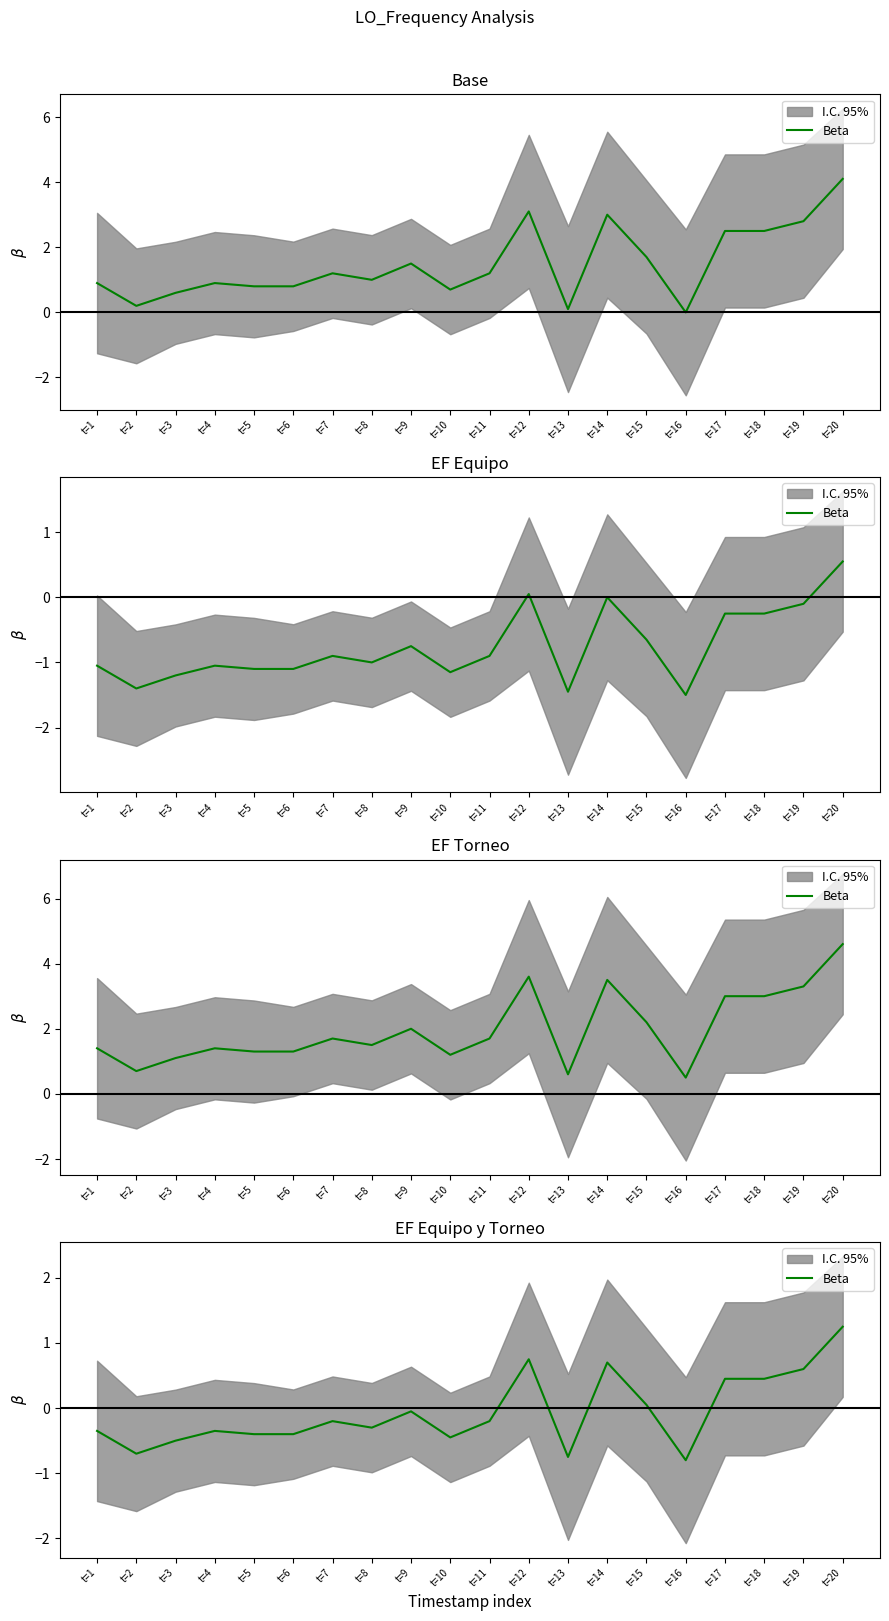

Rank the categories by value from lowest to highest.

t=16, t=13, t=2, t=3, t=10, t=5, t=6, t=1, t=4, t=8, t=7, t=11, t=9, t=15, t=17, t=18, t=19, t=14, t=12, t=20